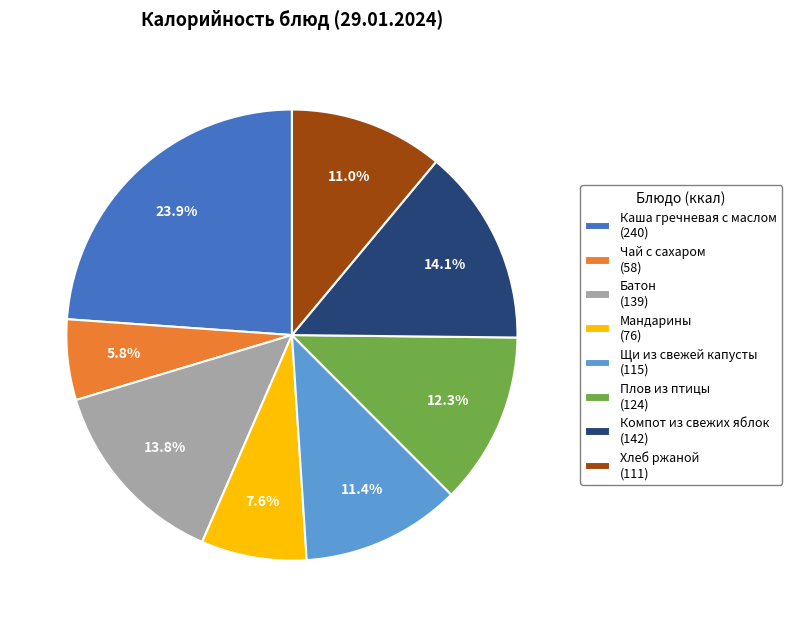

To the nearest percent, what is the difference between the Мандарины and Хлеб ржаной slice percentages?

3%